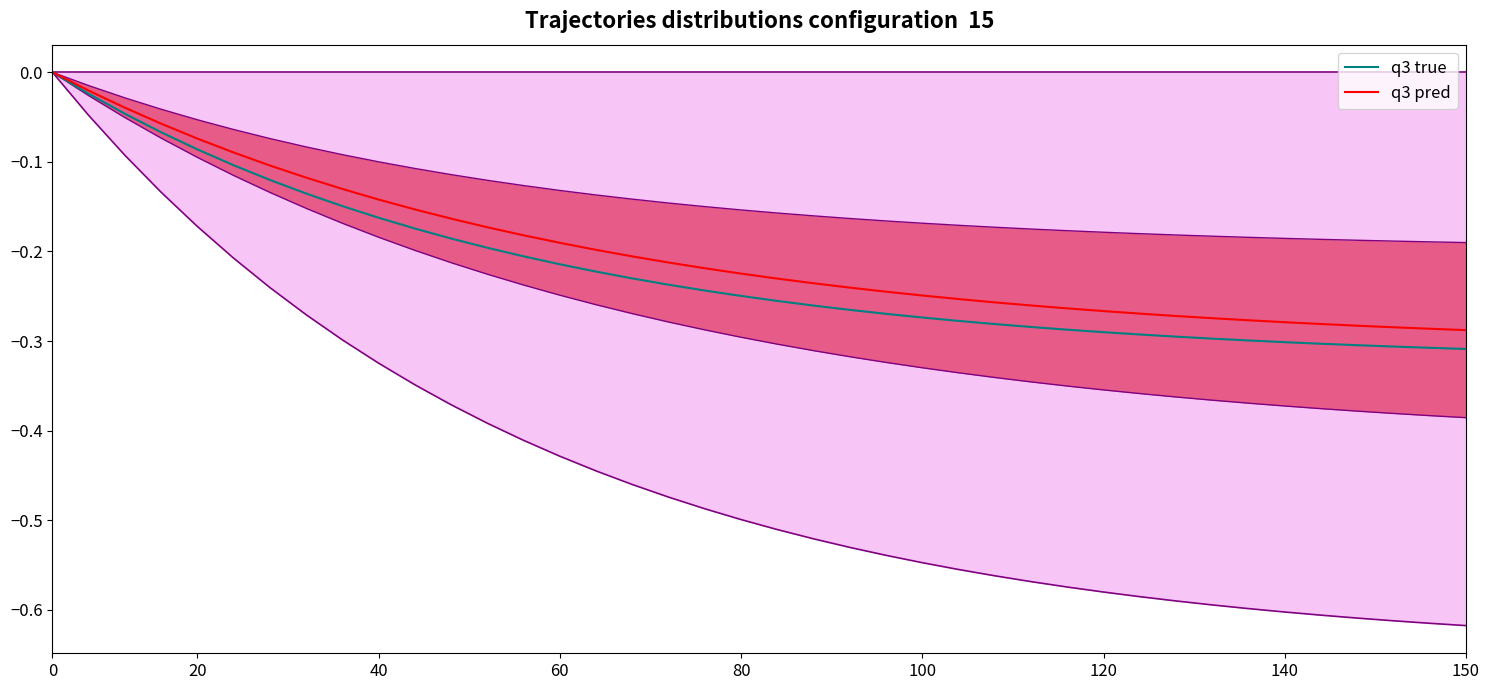

Between 20 and 33, which series saw the biggest shift?

q3 pred